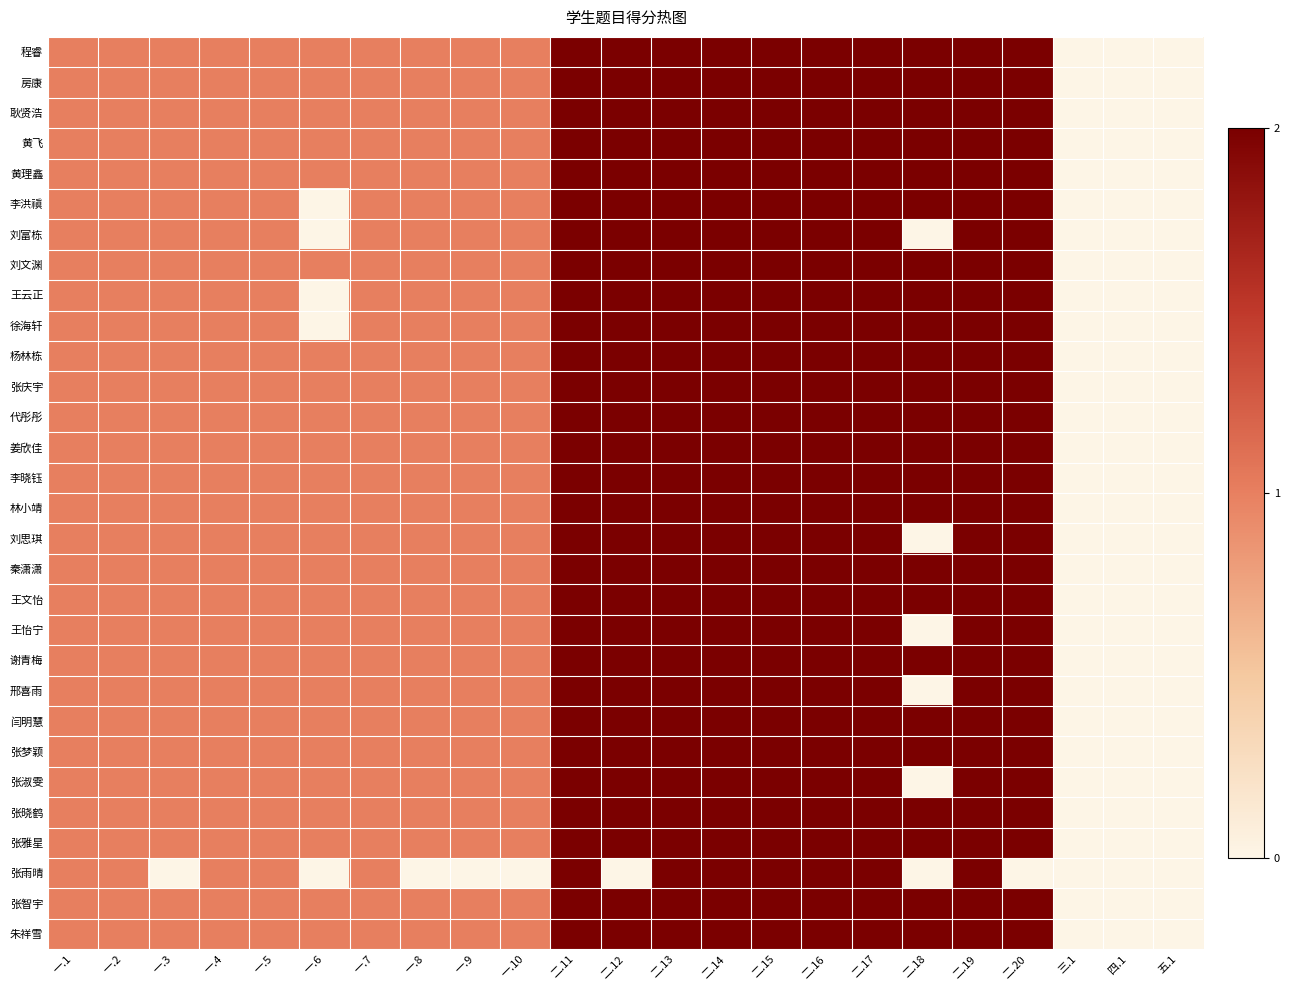

What is the difference between the highest and lowest values at 一.8?

1